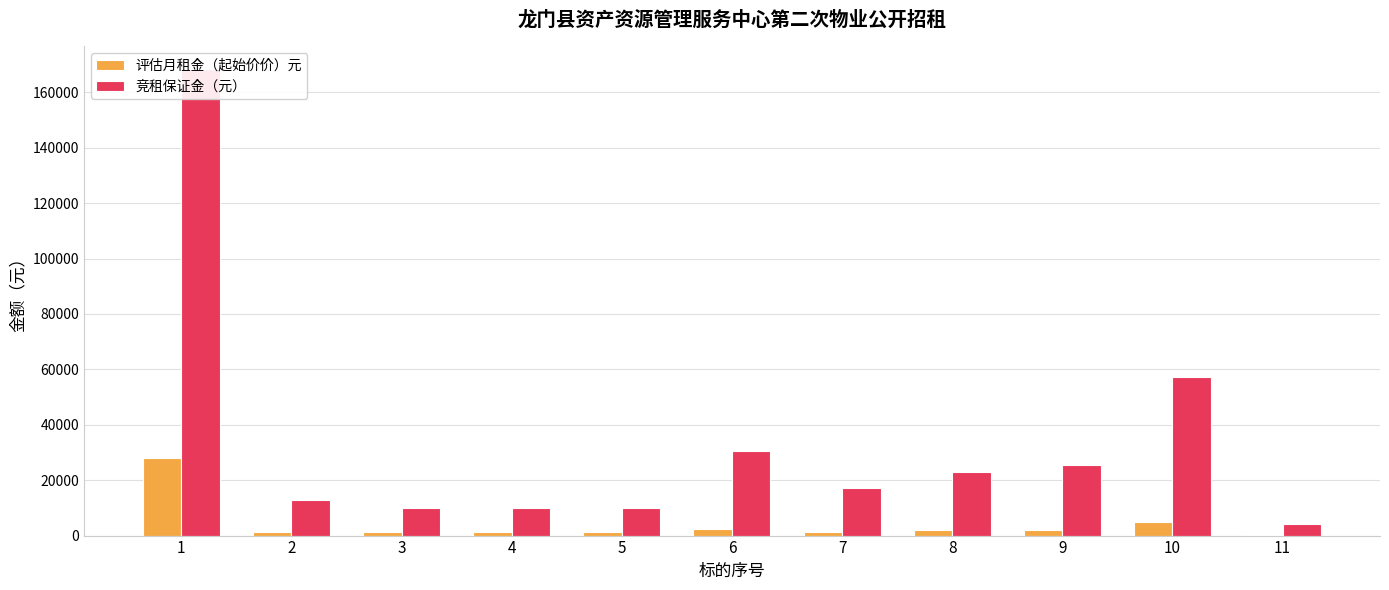

Reading right to left, list all the values displayed in this chart.

评估月租金（起始价价）元: 347	4769	2118	1900	1440	2555	1357	1357	1120	1437	28050
竞租保证金（元）: 4160	57200	25400	22800	17280	30660	10000	10000	10000	13000	168300